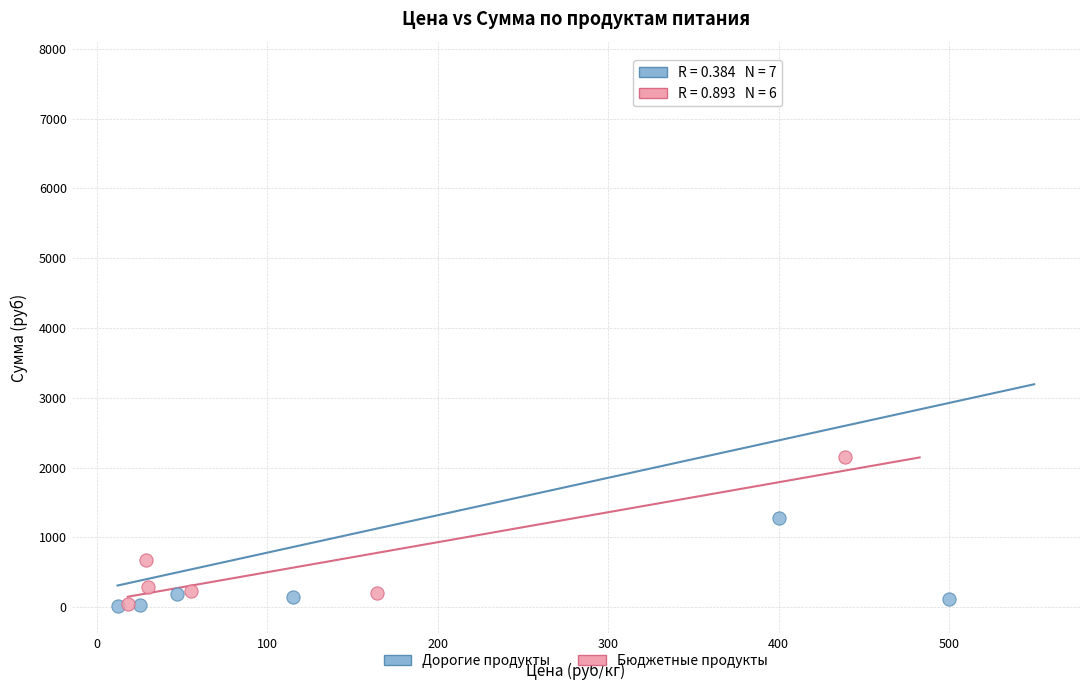

Which series has the widest spread of Y values?

Дорогие продукты